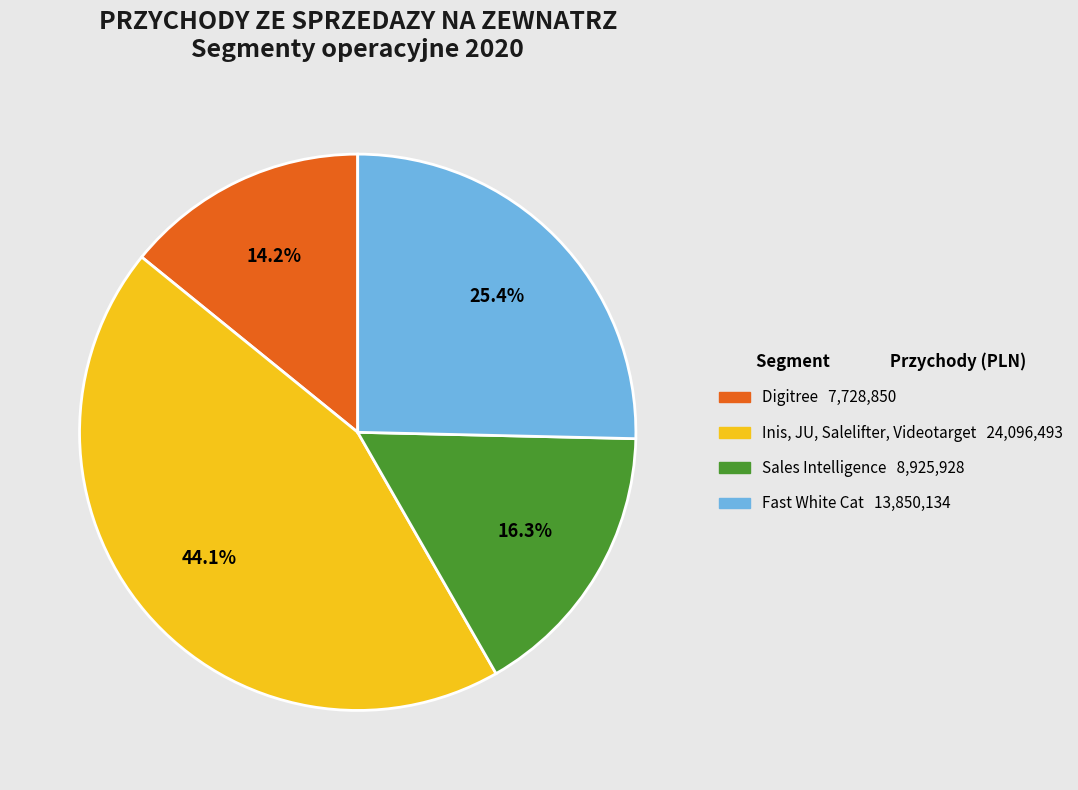

Count the number of slices in the pie.

4